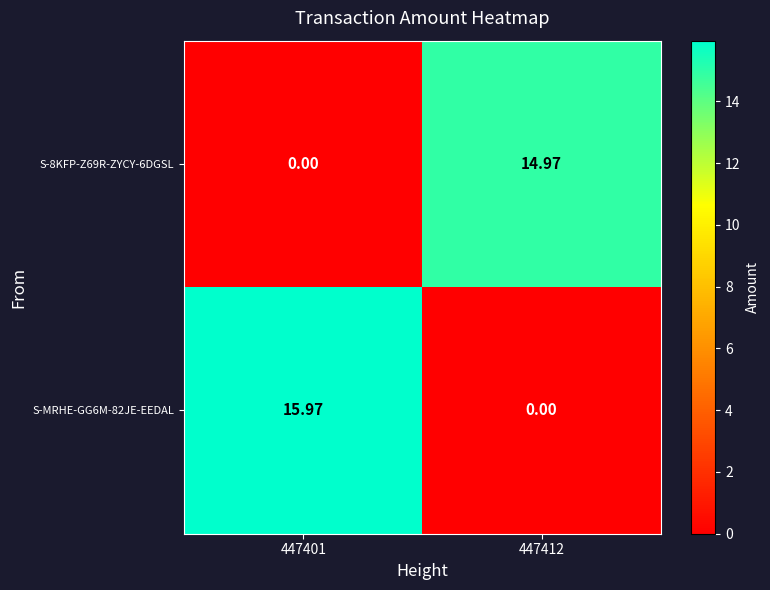

Is the value of S-MRHE-GG6M-82JE-EEDAL at 447401 greater than the value of S-8KFP-Z69R-ZYCY-6DGSL at 447401?

Yes